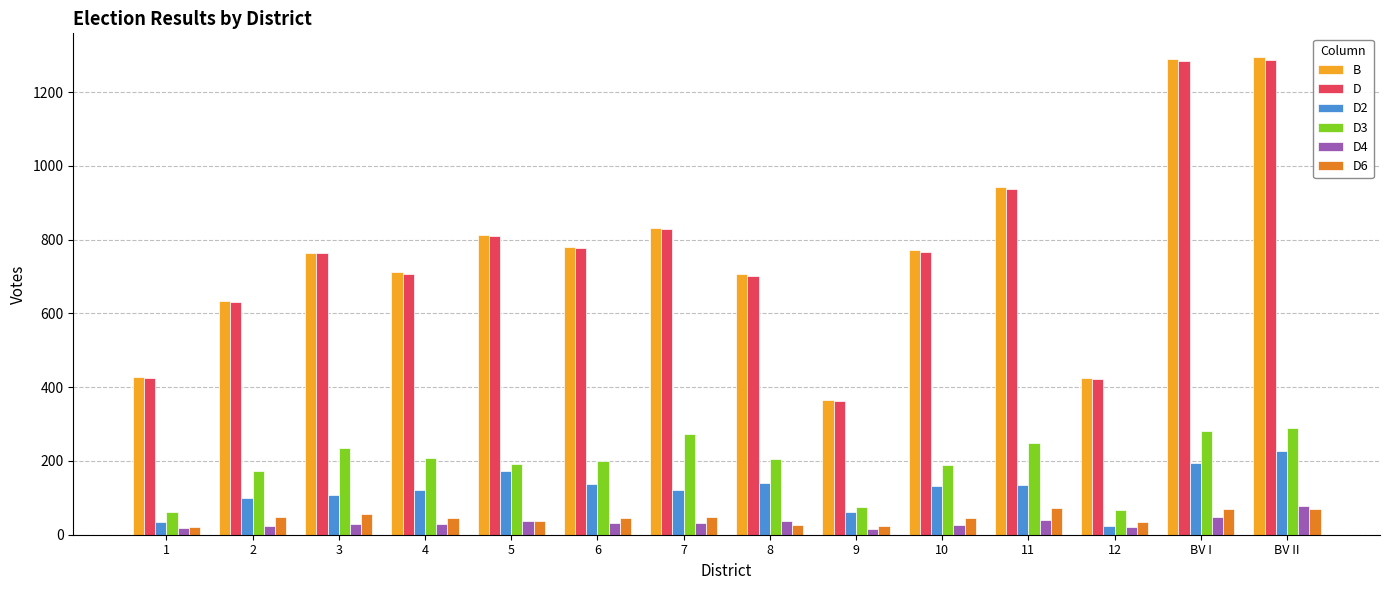

At which label does D4 reach its peak?

BV II